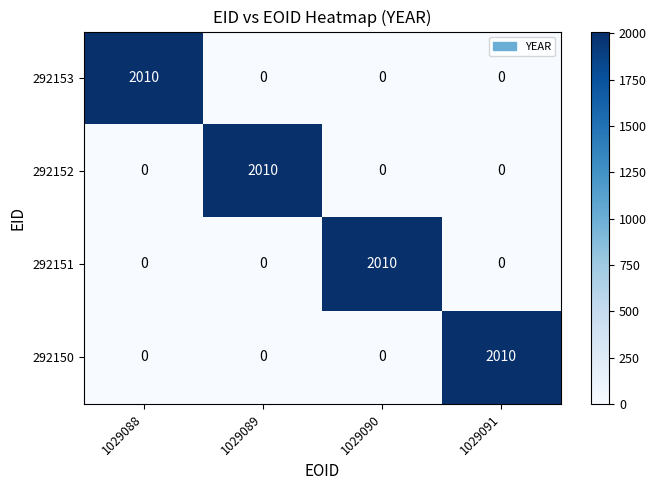

Reading left to right, list all the values displayed in this chart.

292153: 2010	0	0	0
292152: 0	2010	0	0
292151: 0	0	2010	0
292150: 0	0	0	2010